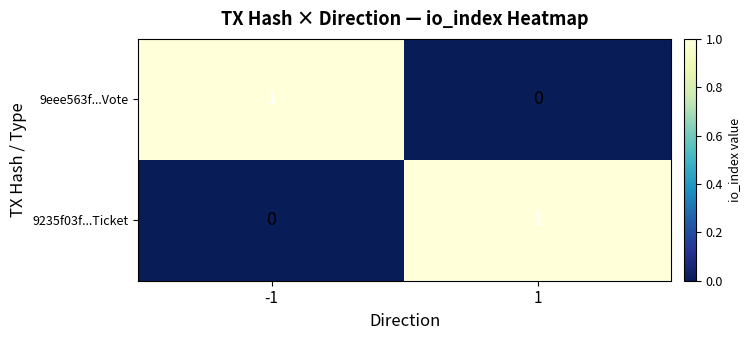

Reading right to left, what are all the values shown in this chart?

9eee563f...Vote: 1=0	-1=1
9235f03f...Ticket: 1=1	-1=0